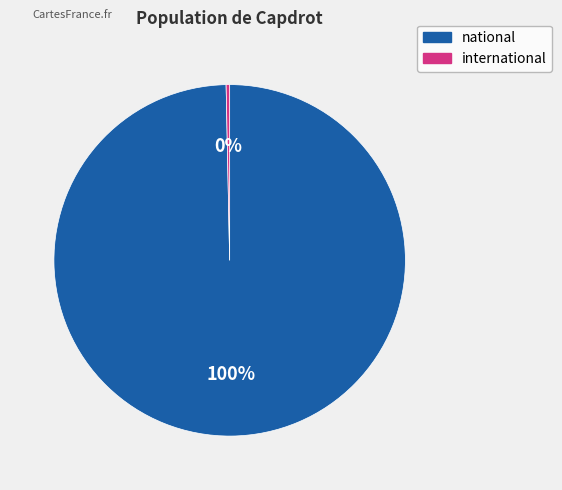

What is the majority slice?

national